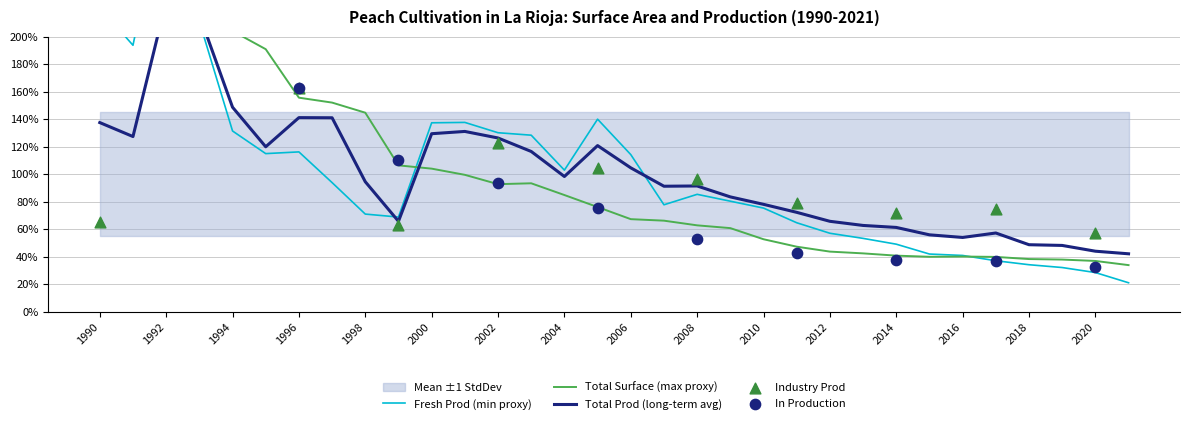

Which series has the widest spread of Y values?

Fresh Production (t)